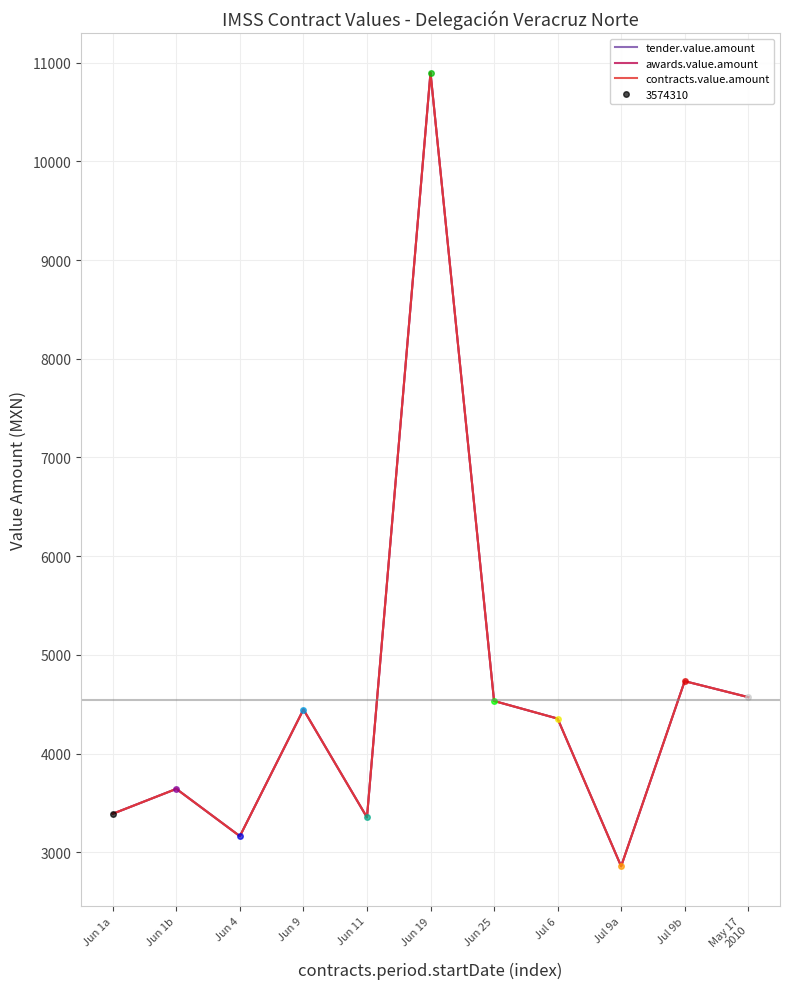

Which series has the largest total across all categories?

tender.value.amount